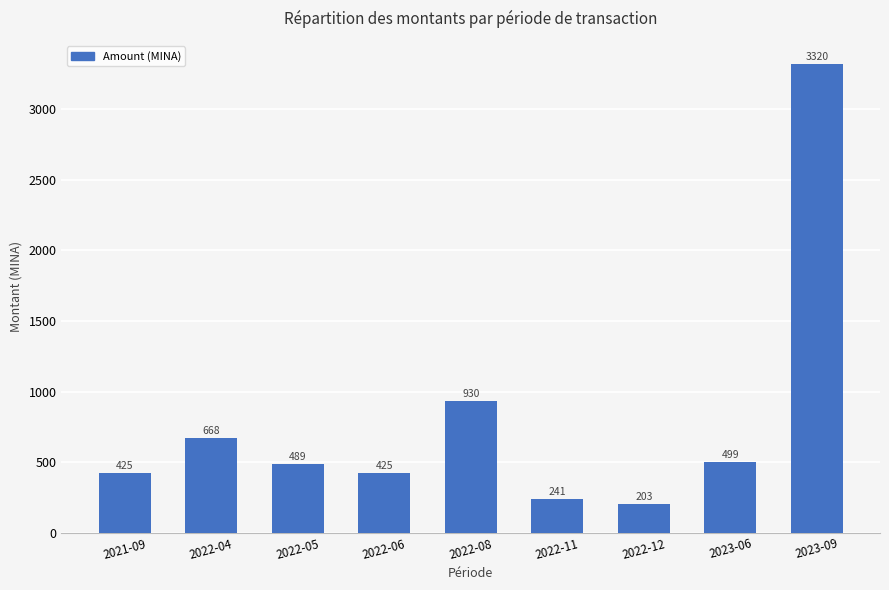

What is the difference between the values at 2022-04 and 2023-09?

2652.8